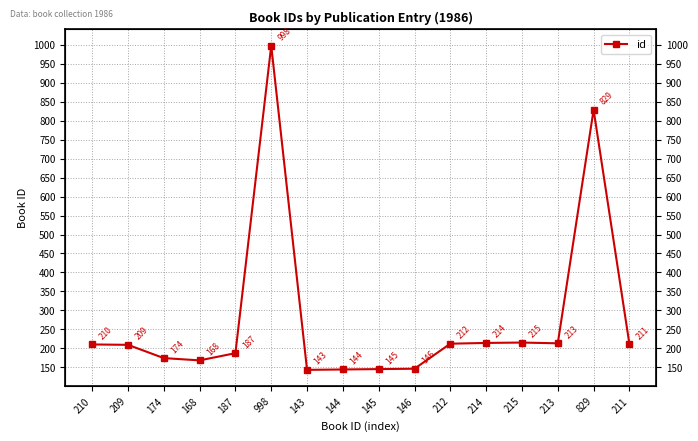

Reading right to left, extract all data points from this chart.

211	829	213	215	214	212	146	145	144	143	998	187	168	174	209	210